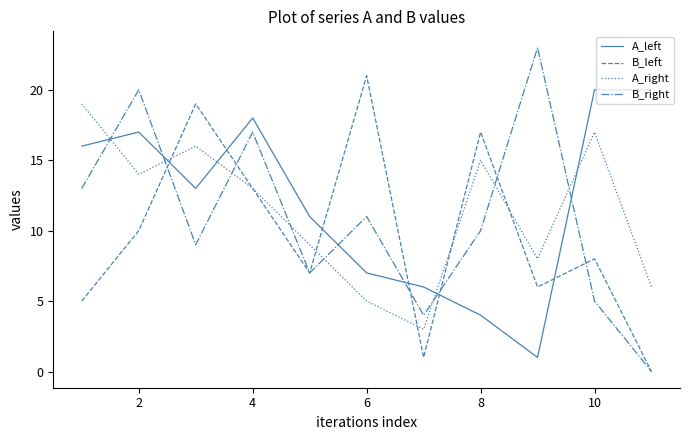

Reading right to left, list all the values displayed in this chart.

A_left: 20	20	1	4	6	7	11	18	13	17	16
B_left: 0	8	6	17	1	21	7	13	19	10	5
A_right: 6	17	8	15	3	5	9	13	16	14	19
B_right: 0	5	23	10	4	11	7	17	9	20	13